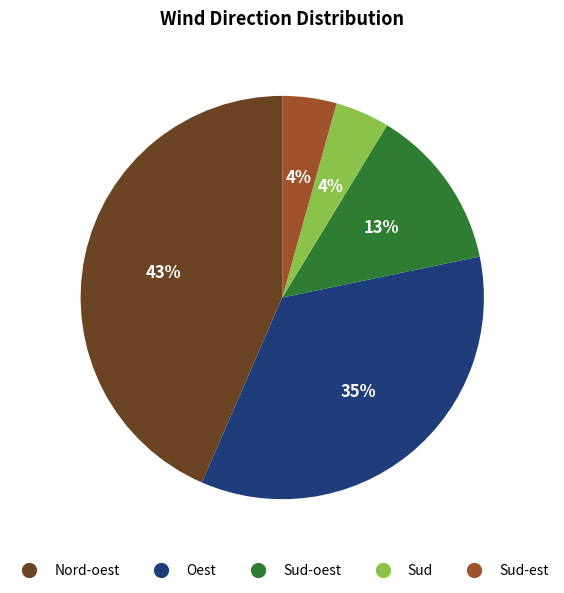

Is there a majority slice in this chart?

No